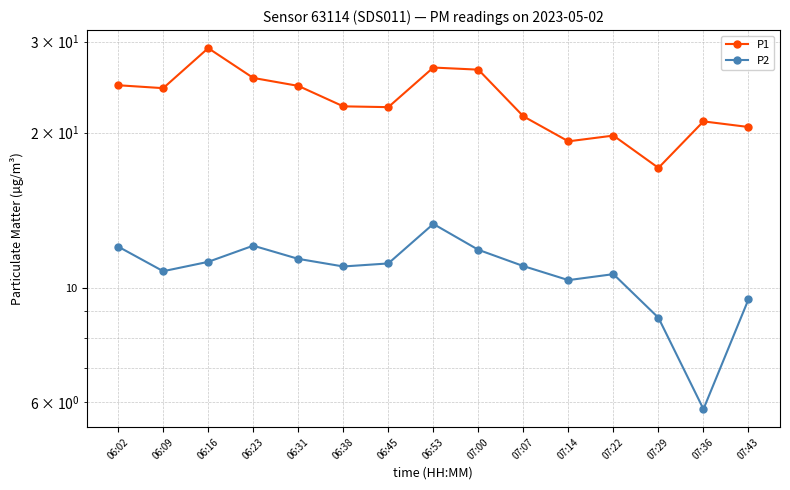

Which series has the largest total across all categories?

P1